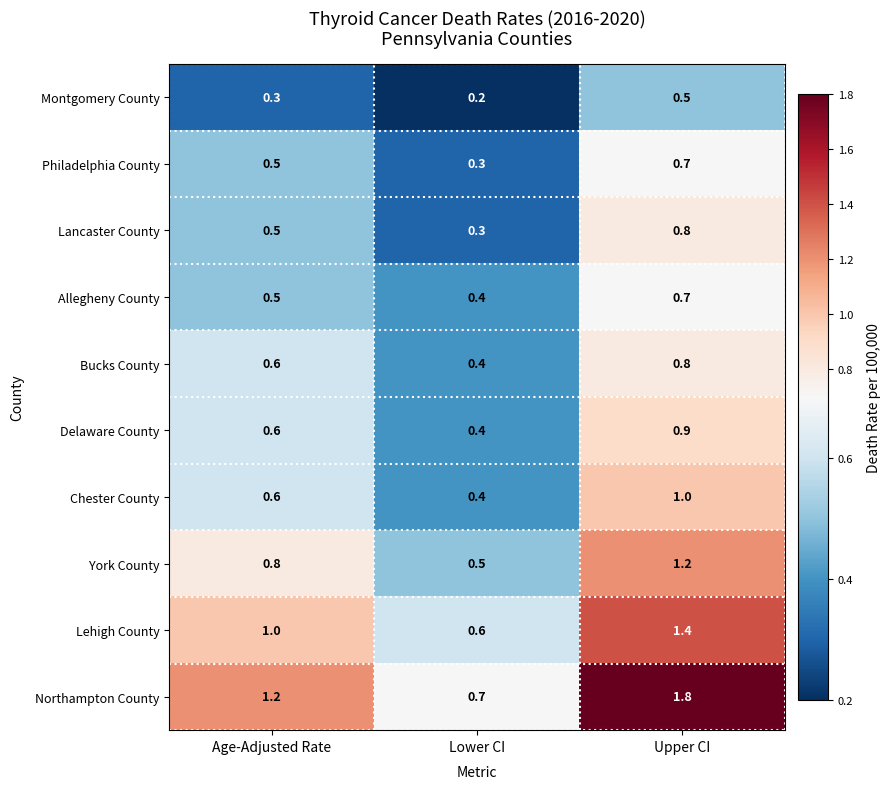

How many values in the Northampton County series are below 1?

1